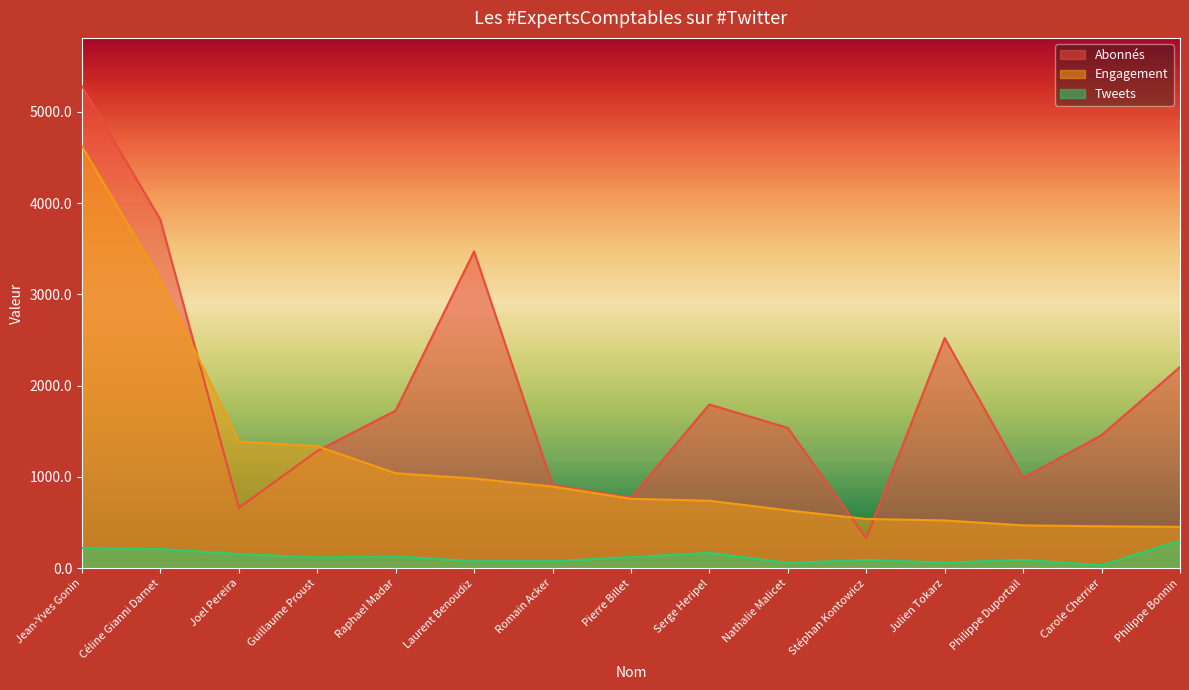

Reading right to left, transcribe all the data shown in this chart.

Abonnés: 2205	1458	989	2522	329	1538	1794	772	913	3471	1727	1284	661	3819	5282
Engagement: 454	460	470	524	540	634	740	761	895	983	1041	1337	1389	3163	4623
Tweets: 304	33	93	62	92	59	169	122	78	77	129	118	156	210	221